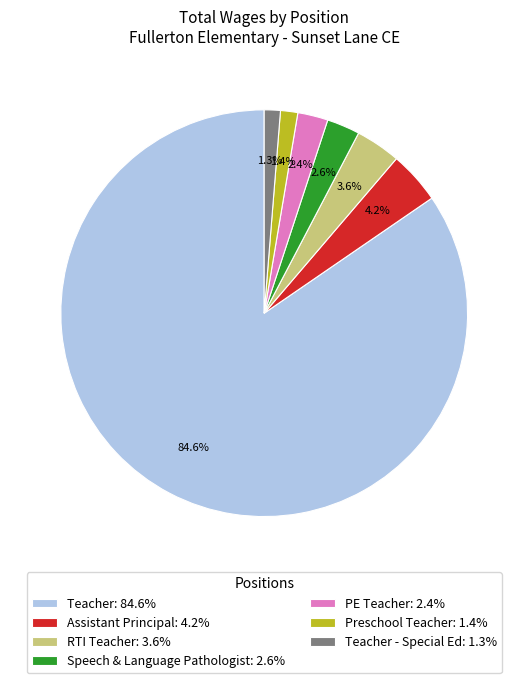

Which slice is the largest?

Teacher: 84.6%